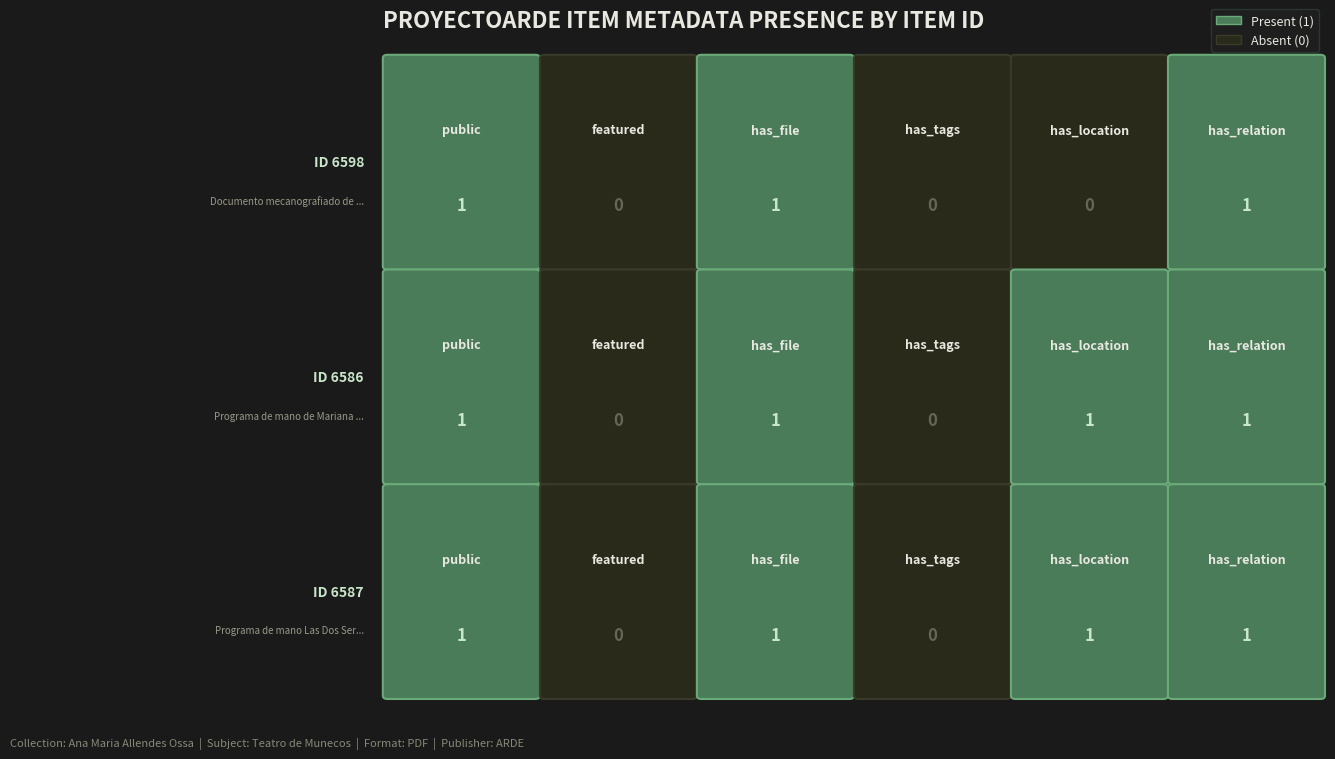

What is the difference between the 6587 values at public and featured?

1